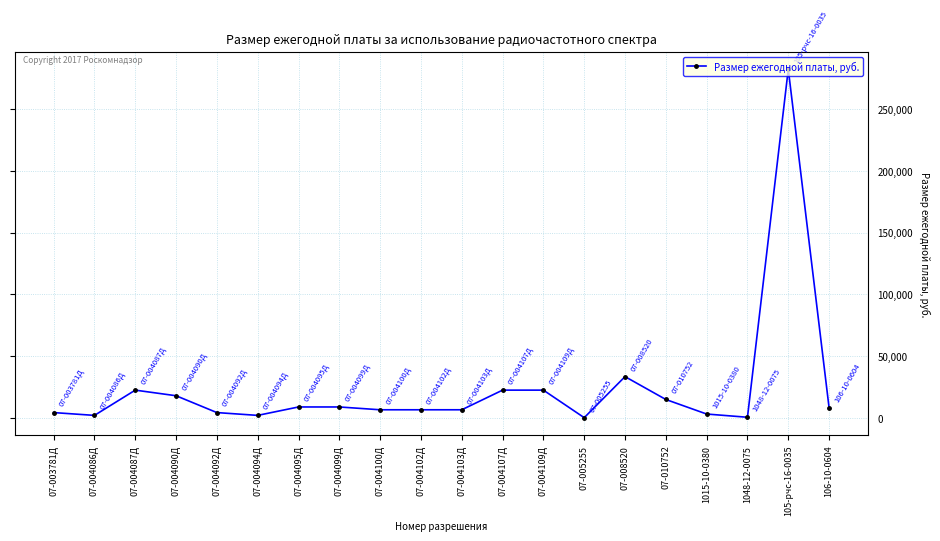

True or false: the data has more than 0 interior local peaks.

True